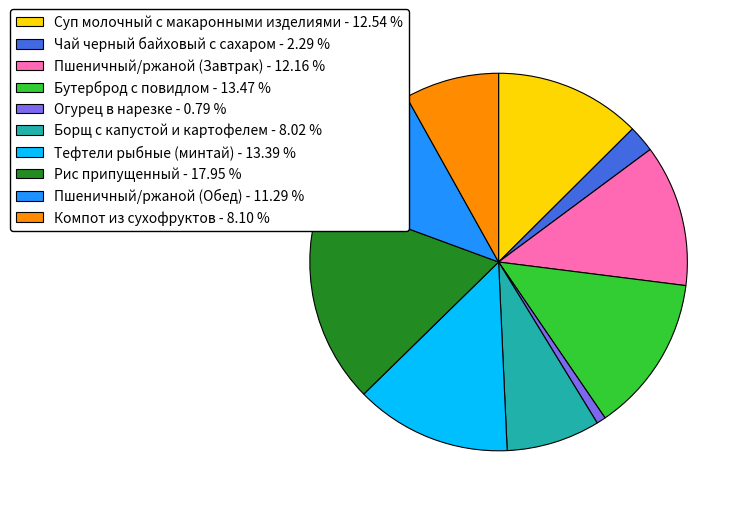

How many segments does this pie chart have?

10